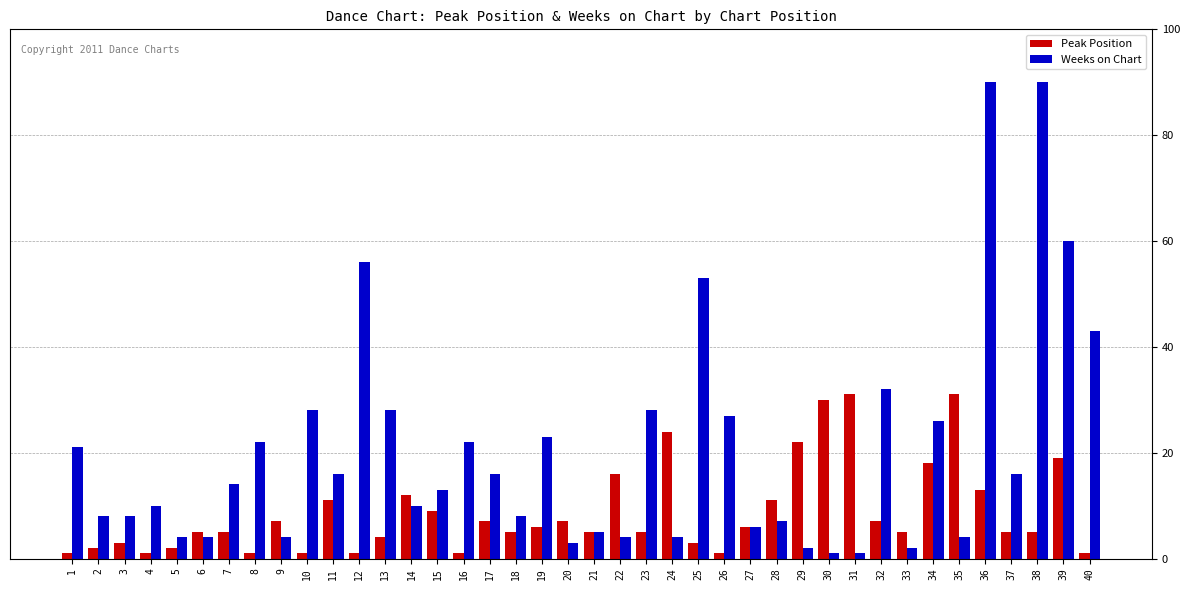

How many series are shown in this chart?

2